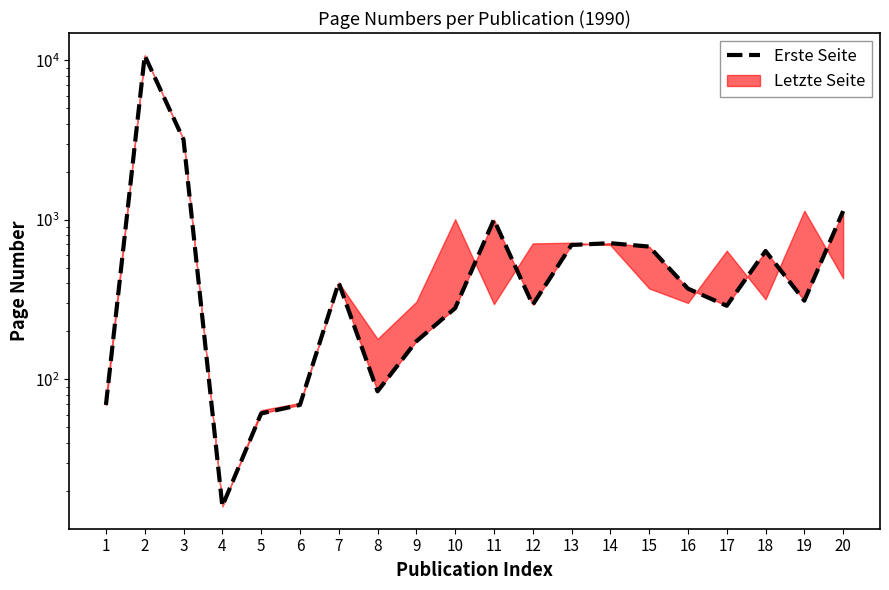

What is the smallest value displayed?

16